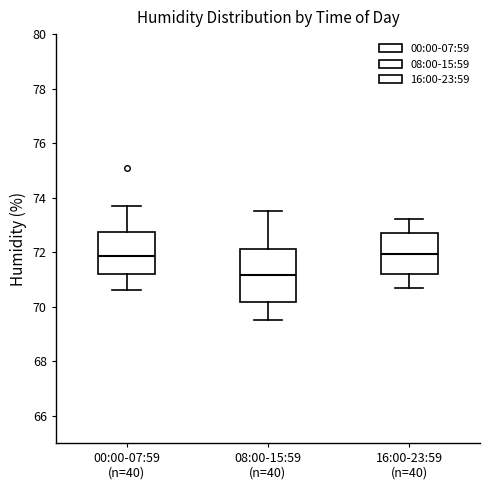

Reading left to right, read every box against the y-axis: the position of its median line, the range the box covers, and the ends of its whiskers. The values are not printed on the chart, so give them approximately, as read against the axis.

00:00-07:59 (n=40): median 71.8, box 71.2 to 72.8, whiskers 70.6 to 73.8
08:00-15:59 (n=40): median 71.2, box 70.2 to 72.2, whiskers 69.6 to 73.6
16:00-23:59 (n=40): median 72.0, box 71.2 to 72.8, whiskers 70.8 to 73.2